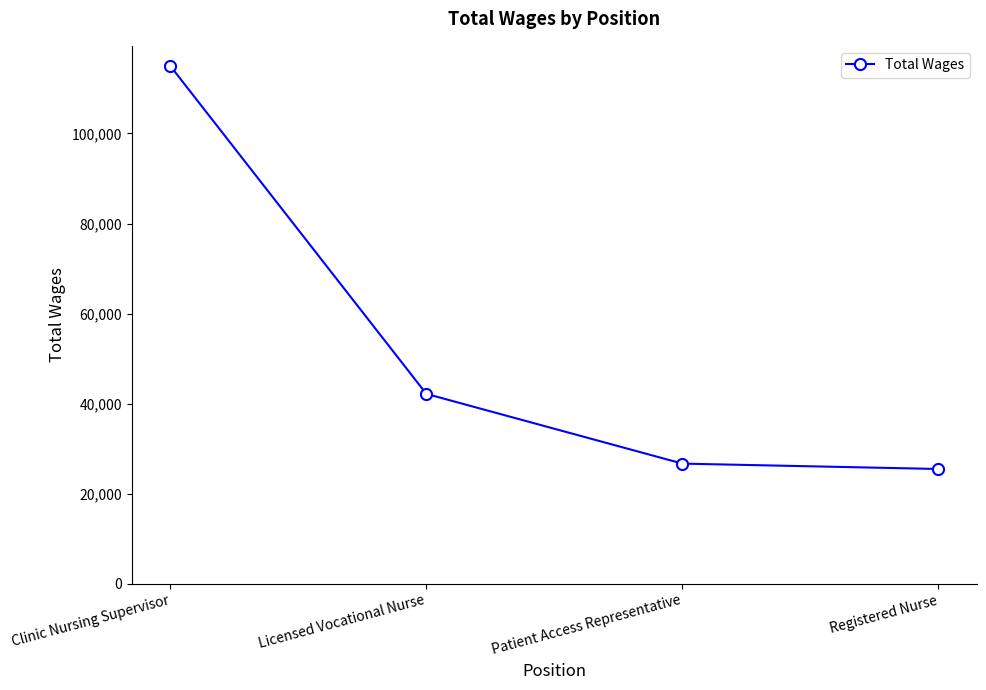

How many series are shown in this chart?

1